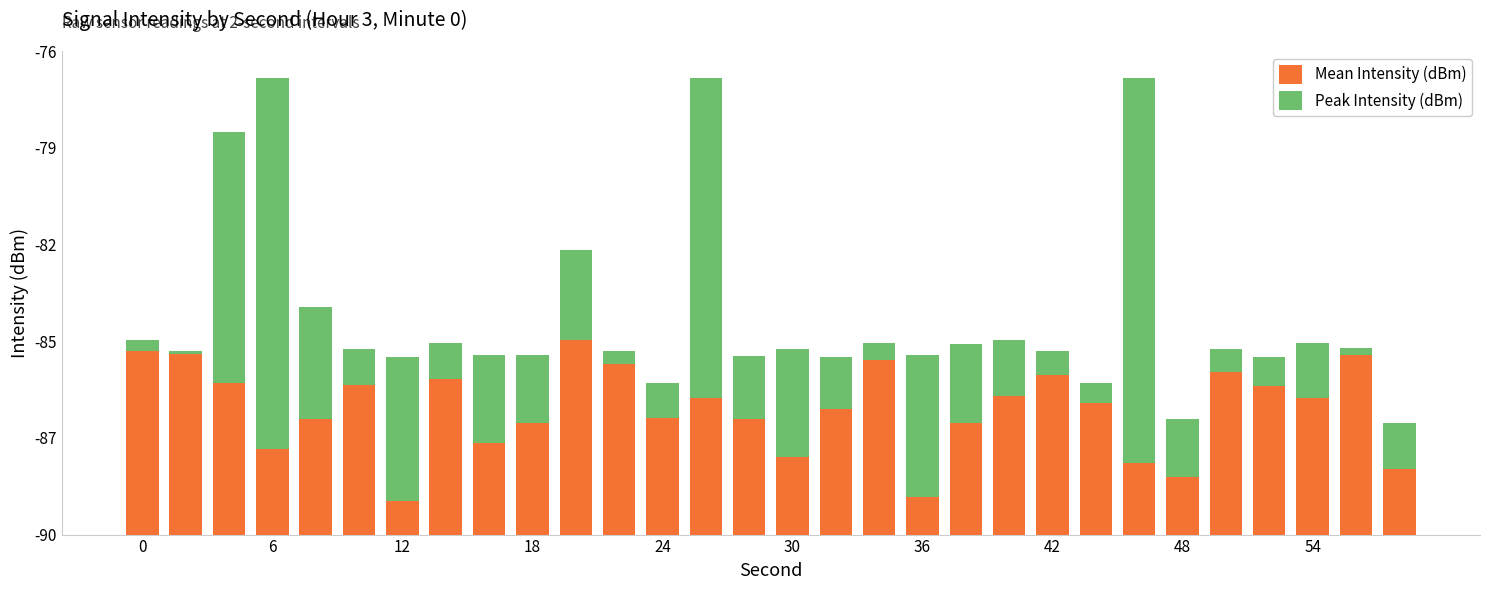

Which series has the widest spread of values?

Peak Intensity (dBm)